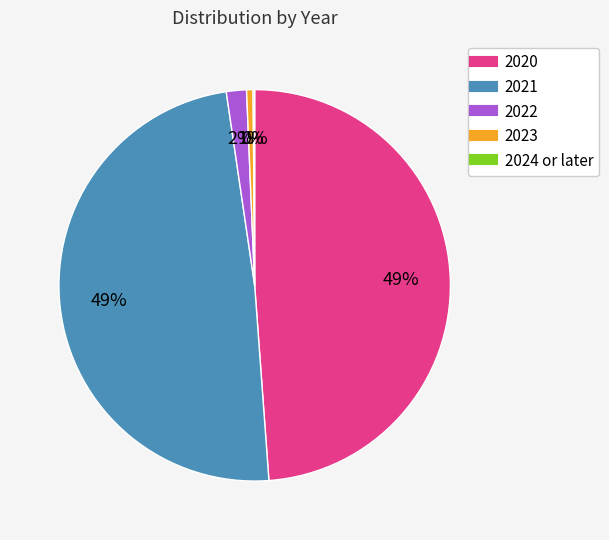

To the nearest percent, what is the average slice percentage?

20%